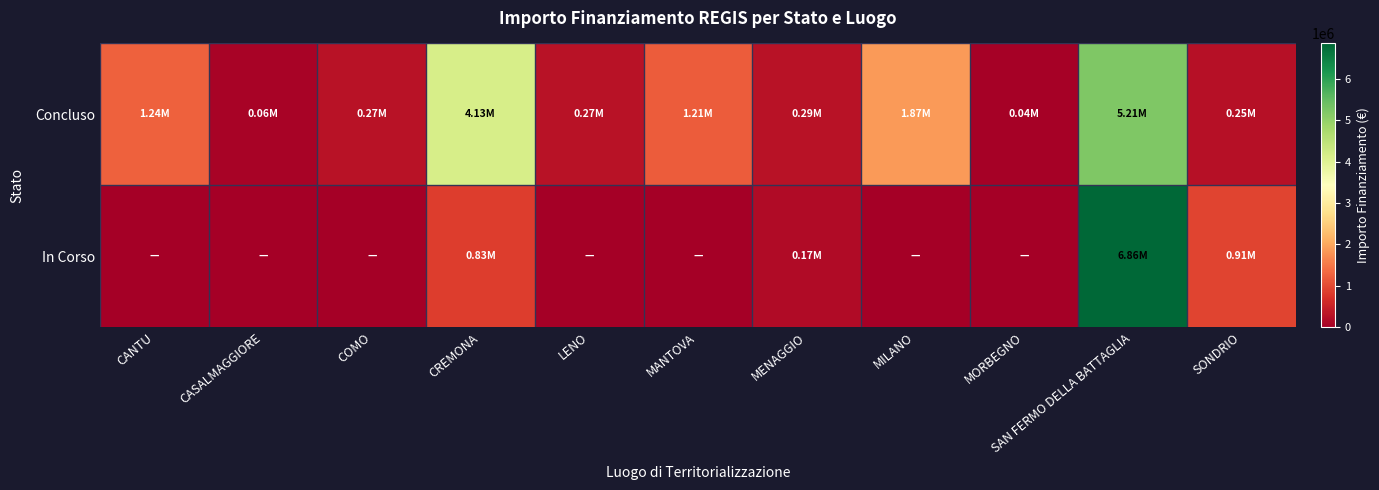

Reading left to right, transcribe all the data shown in this chart.

Concluso: CANTU=1242450.0	CASALMAGGIORE=57564.0	COMO=271682.5	CREMONA=4132595.6	LENO=269021.9	MANTOVA=1206048.8	MENAGGIO=286114.4	MILANO=1866366.7	MORBEGNO=36600.0	SAN FERMO DELLA BATTAGLIA=5207086.2	SONDRIO=247700.0
In Corso: CANTU=0.0	CASALMAGGIORE=0.0	COMO=0.0	CREMONA=833874.0	LENO=0.0	MANTOVA=0.0	MENAGGIO=165553.7	MILANO=0.0	MORBEGNO=0.0	SAN FERMO DELLA BATTAGLIA=6861399.7	SONDRIO=914000.0